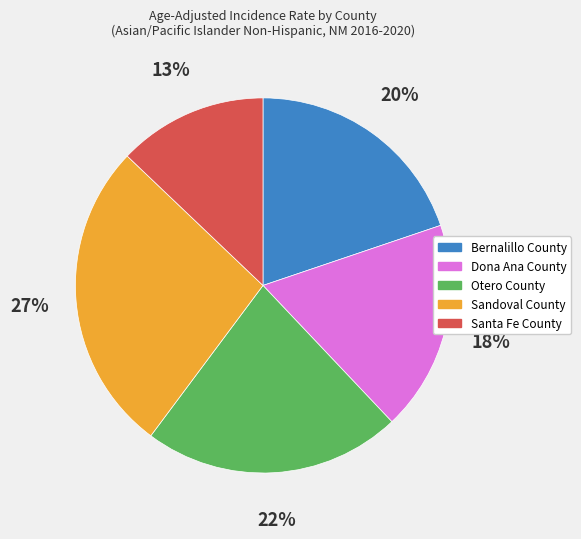

Rank the categories by value from lowest to highest.

Santa Fe County, Dona Ana County, Bernalillo County, Otero County, Sandoval County